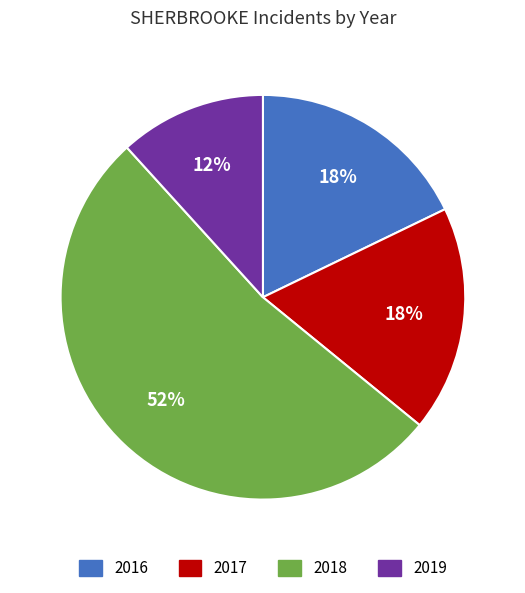

Is there any slice that represents more than half of the pie?

Yes